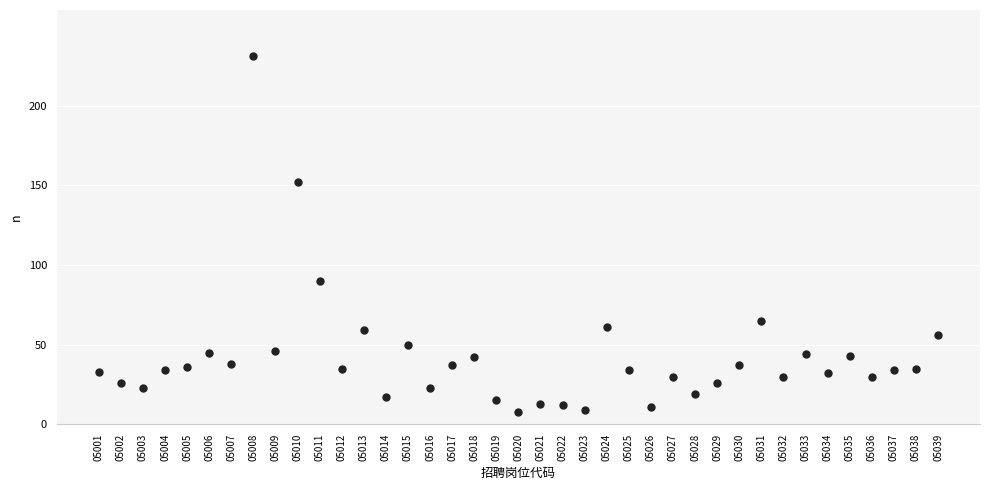

What Y value in the scatter plot is closest to 119?

90